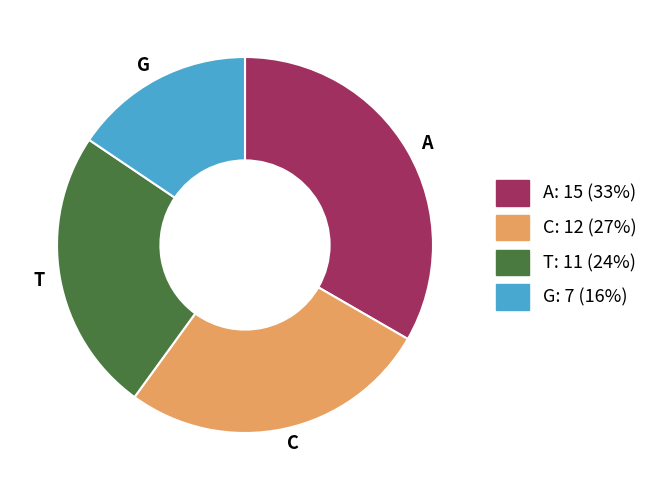

Do C and A together represent more than half of the pie?

Yes